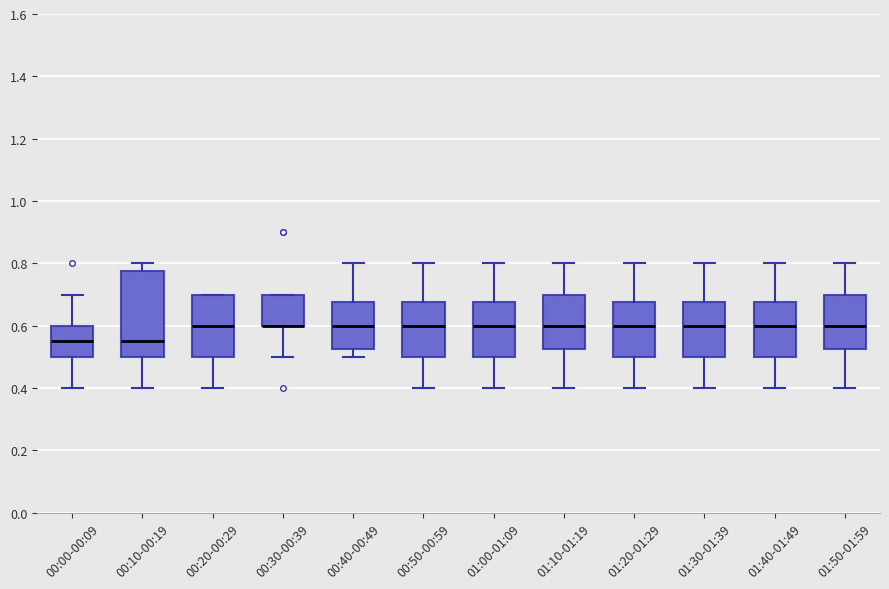

Reading left to right, transcribe this box plot: for each box, give where its median line is, the range the box spans, and where its two whiskers end, as read against the y-axis. The values are not printed on the chart, so give them approximately, as read against the axis.

00:00-00:09: median 0.56, box 0.50 to 0.60, whiskers 0.40 to 0.70
00:10-00:19: median 0.56, box 0.50 to 0.78, whiskers 0.40 to 0.80
00:20-00:29: median 0.60, box 0.50 to 0.70, whiskers 0.40 to 0.70
00:30-00:39: median 0.60 (drawn on the box's lower edge), box 0.60 to 0.70, whiskers 0.50 to 0.70
00:40-00:49: median 0.60, box 0.52 to 0.68, whiskers 0.50 to 0.80
00:50-00:59: median 0.60, box 0.50 to 0.68, whiskers 0.40 to 0.80
01:00-01:09: median 0.60, box 0.50 to 0.68, whiskers 0.40 to 0.80
01:10-01:19: median 0.60, box 0.52 to 0.70, whiskers 0.40 to 0.80
01:20-01:29: median 0.60, box 0.50 to 0.68, whiskers 0.40 to 0.80
01:30-01:39: median 0.60, box 0.50 to 0.68, whiskers 0.40 to 0.80
01:40-01:49: median 0.60, box 0.50 to 0.68, whiskers 0.40 to 0.80
01:50-01:59: median 0.60, box 0.52 to 0.70, whiskers 0.40 to 0.80